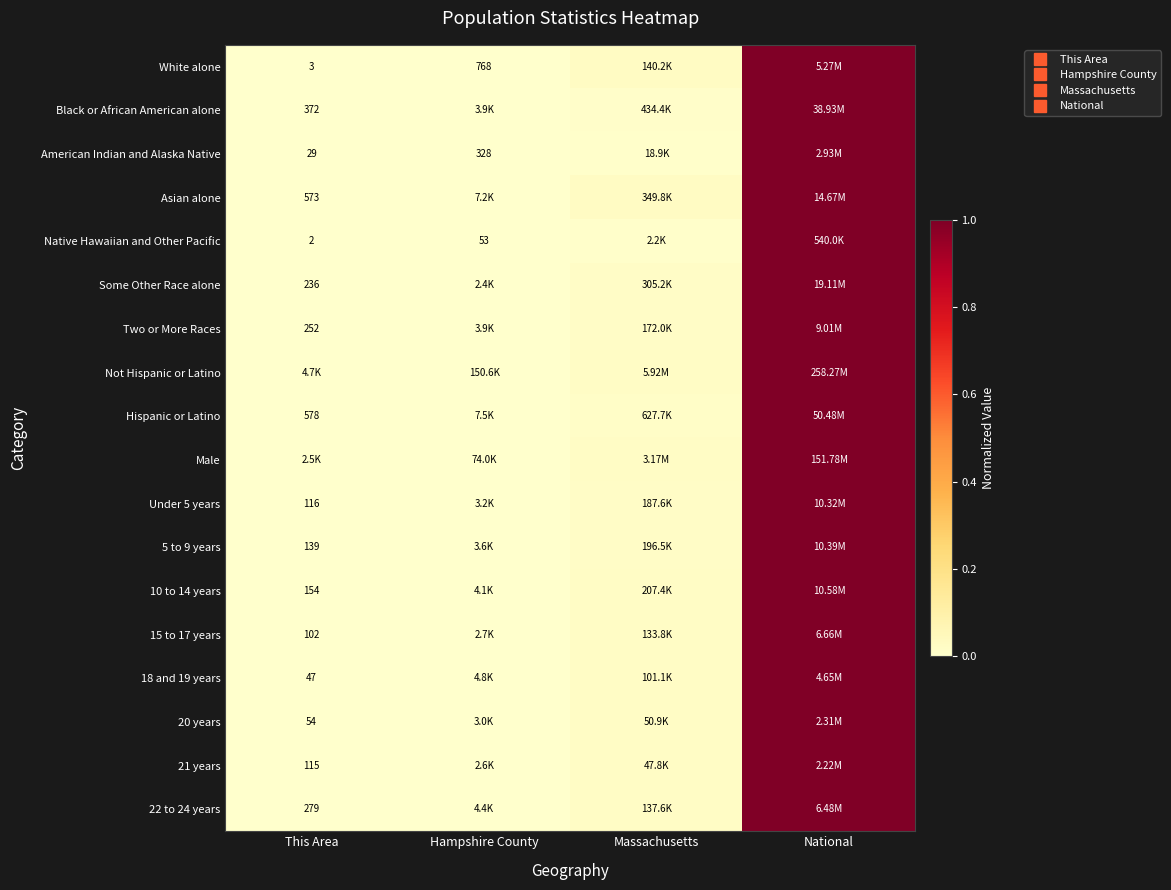

What is the difference between the maximum and minimum values in the 18 and 19 years series?

1.0